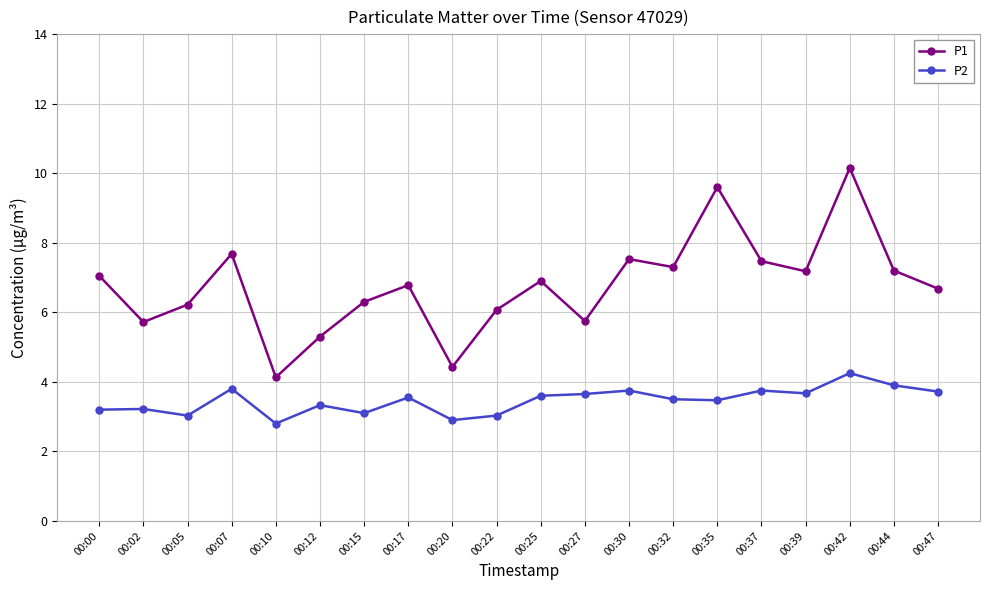

Does the chart display data point markers on the line(s)?

Yes